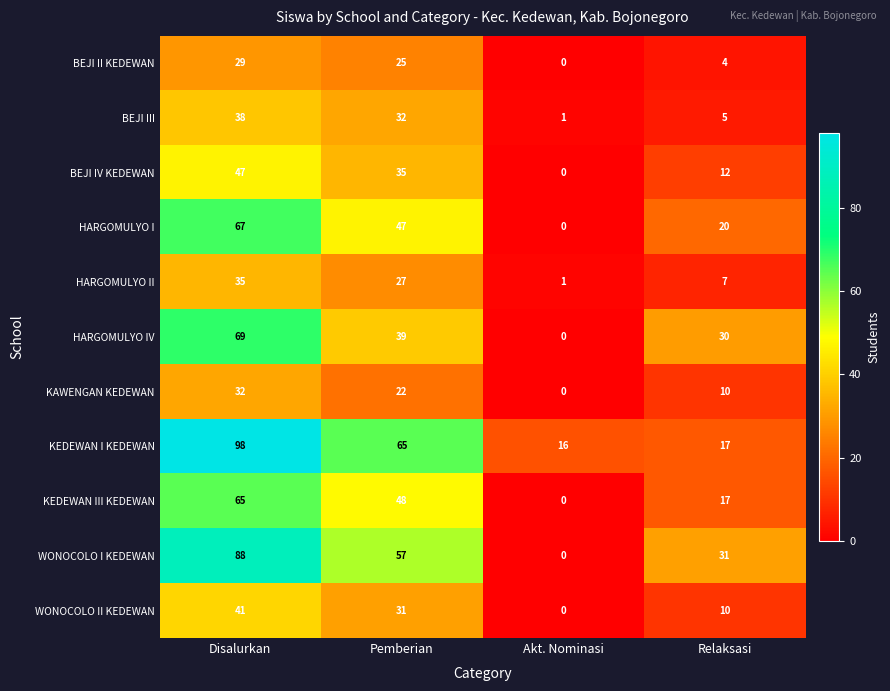

What is the difference between the second highest and second lowest values in the HARGOMULYO I series?

27